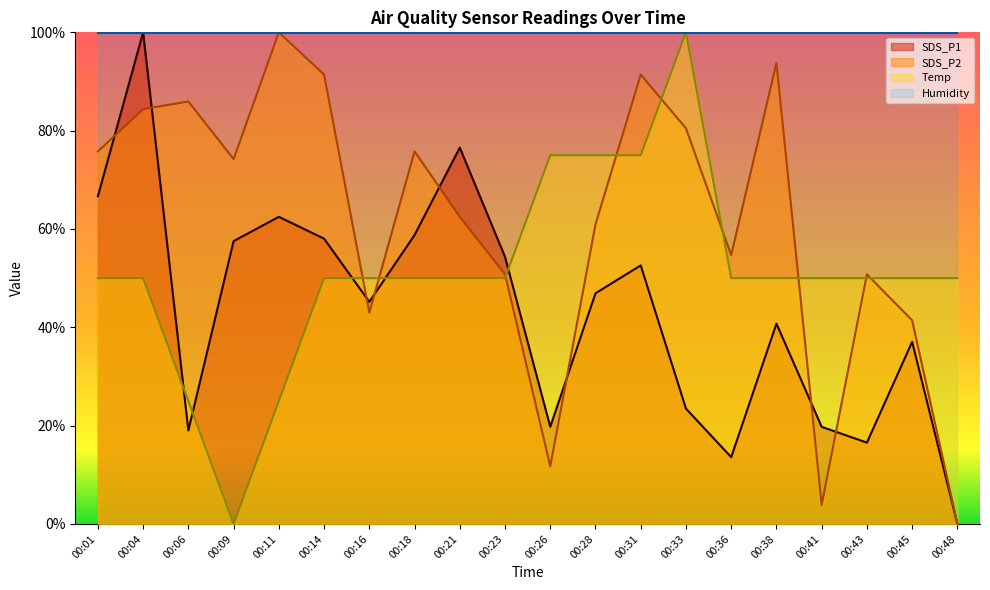

Is it true that SDS_P1 equals 100.0 at 00:04?

True